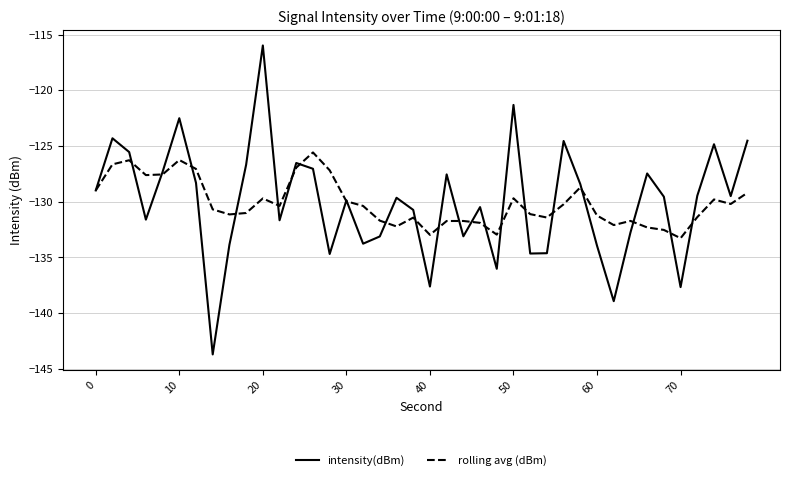

What is the sum of all intensity(dBm) values?

-5202.7